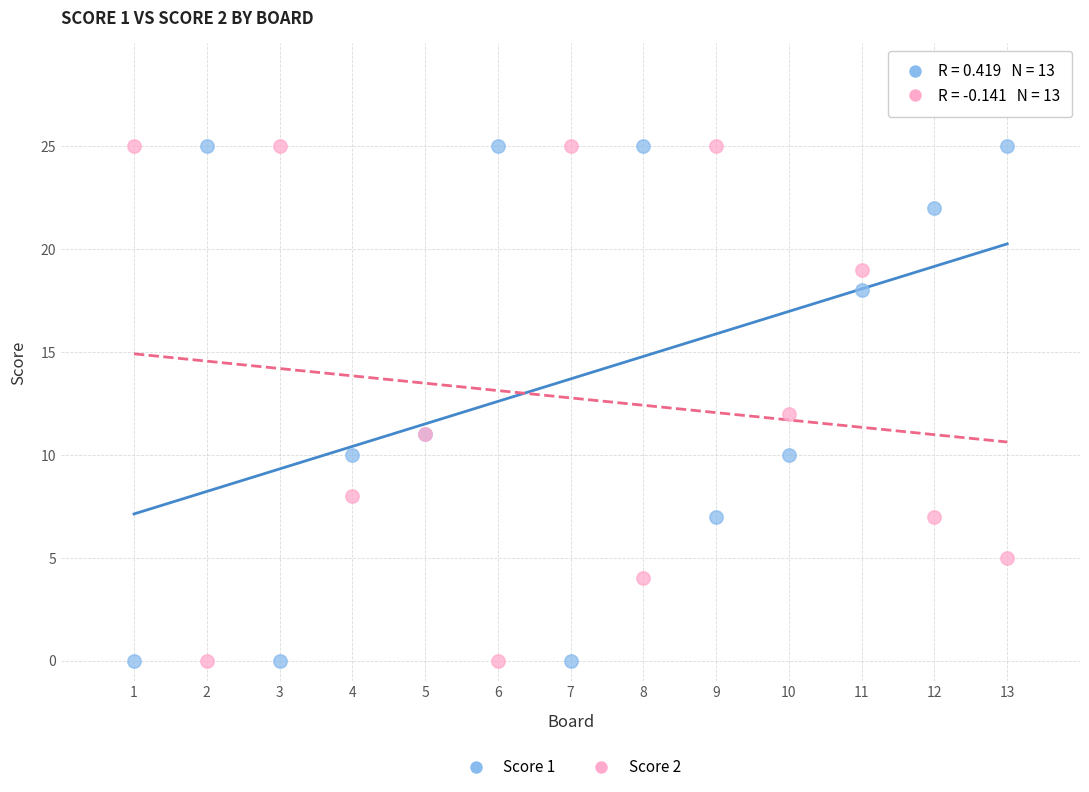

What is the X range (max minus min) for the scatter plot?

12